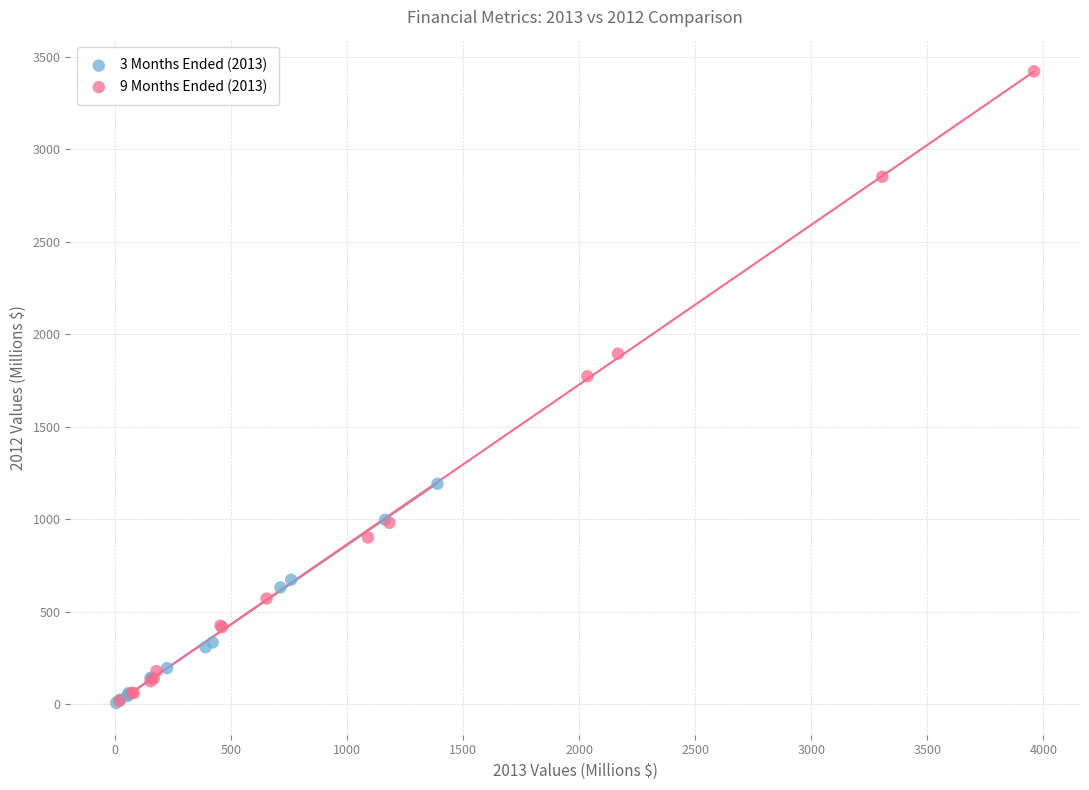

Which series reaches the maximum Y coordinate?

9 Months Ended (2013)